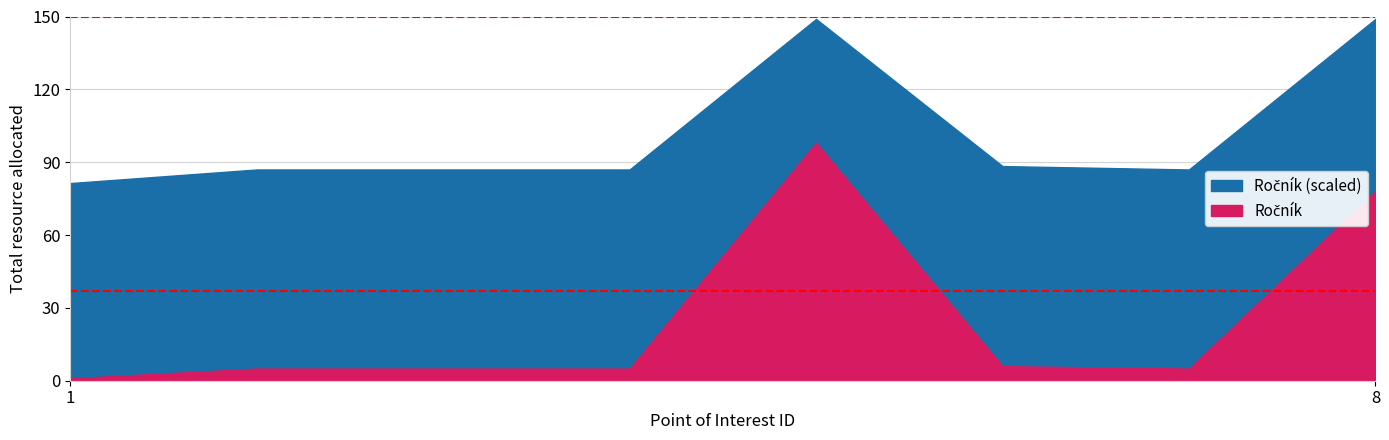

How many values are below 5?

1